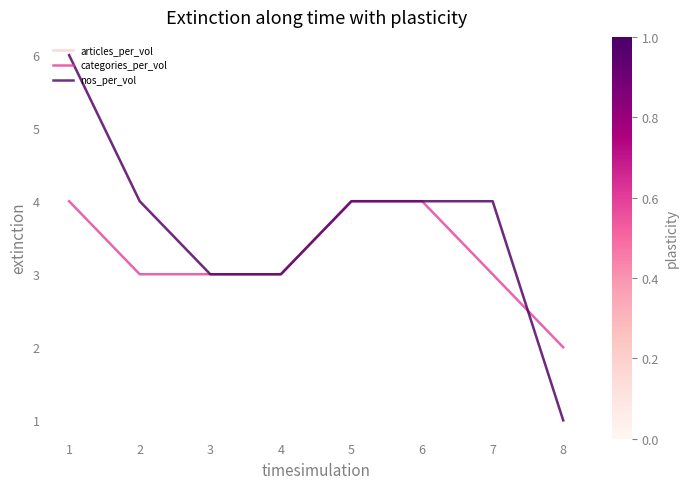

True or false: articles_per_vol and categories_per_vol cross at least once.

True